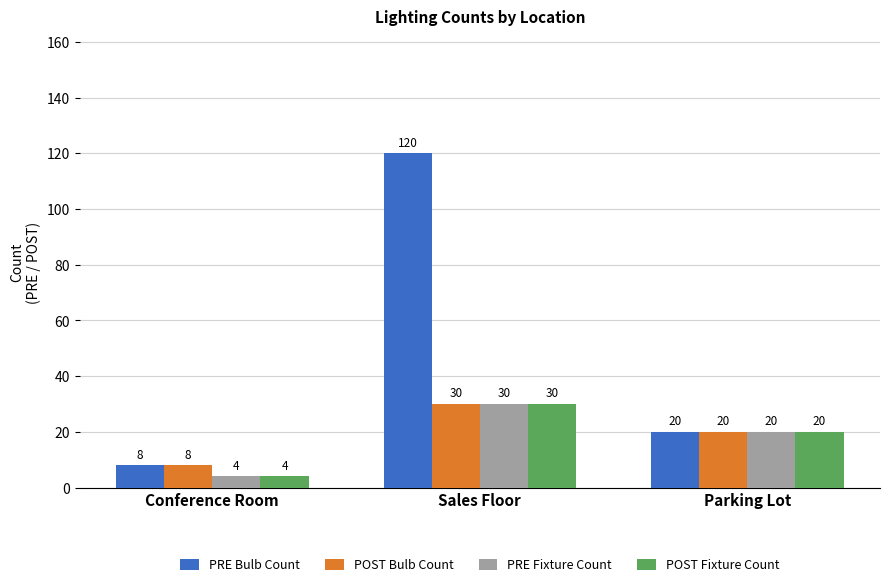

Which series has the largest range (max minus min)?

PRE Bulb Count